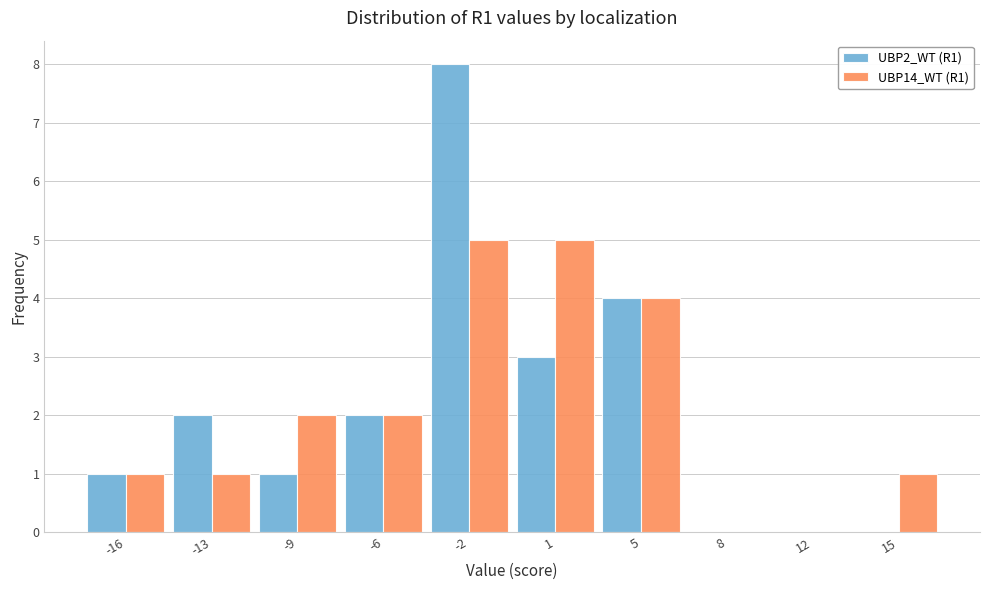

Reading right to left, list all the values displayed in this chart.

UBP2_WT (R1): 15=0	12=0	8=0	5=4	1=3	-2=8	-6=2	-9=1	-13=2	-16=1
UBP14_WT (R1): 15=1	12=0	8=0	5=4	1=5	-2=5	-6=2	-9=2	-13=1	-16=1